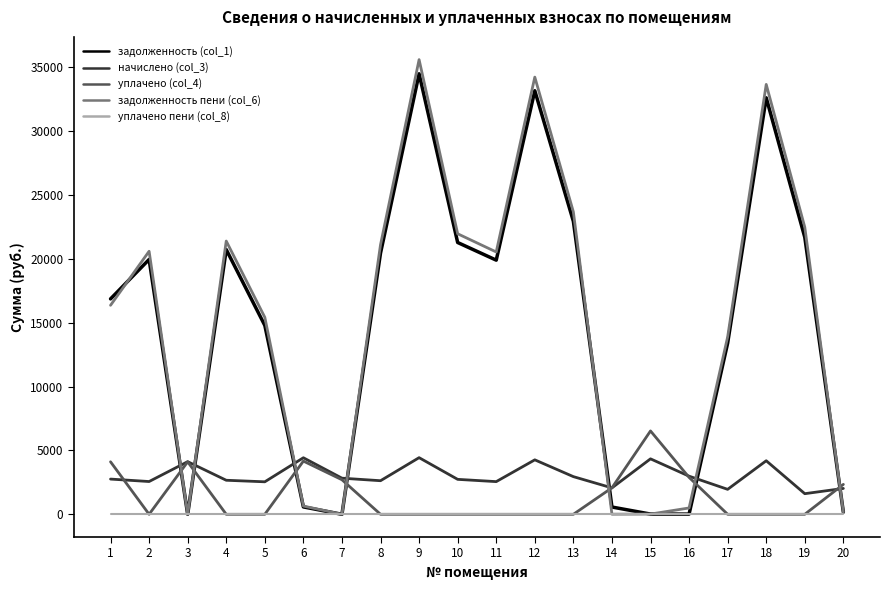

What is the difference between the начислено (col_3) values at 14 and 4?

596.8